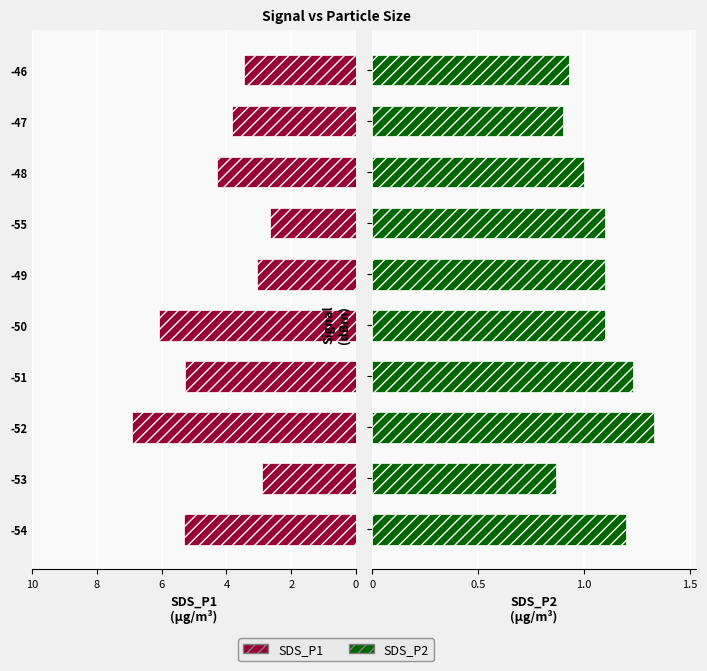

What are all the series names shown in the legend?

SDS_P1, SDS_P2